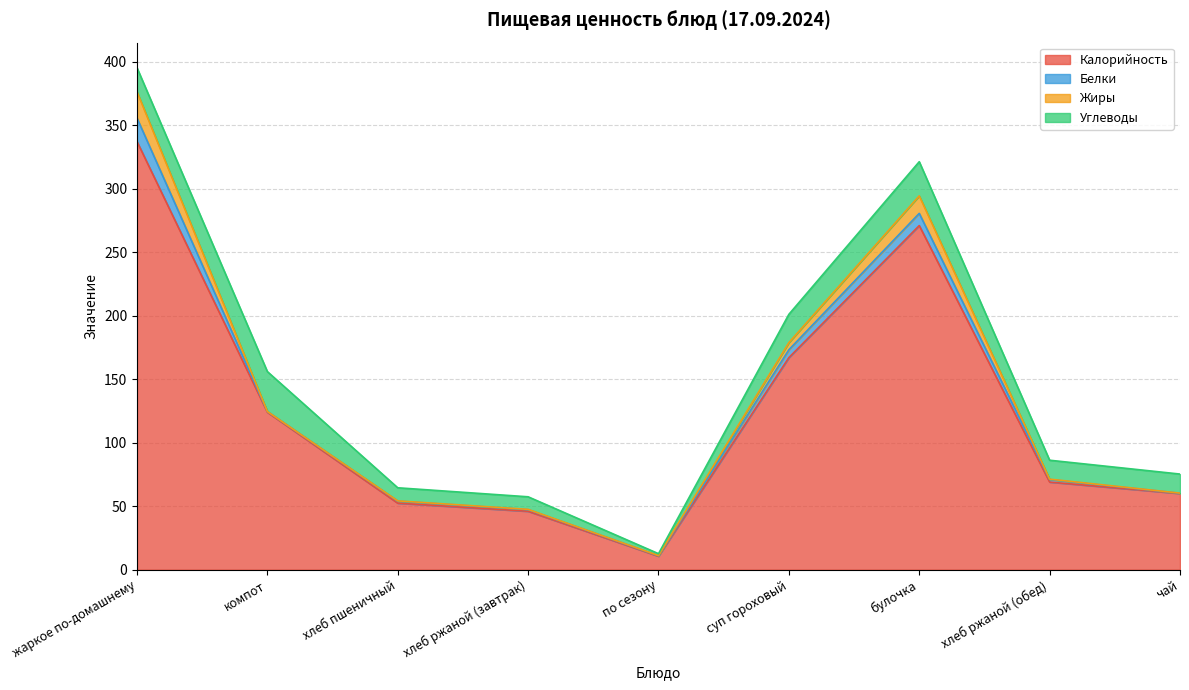

What is the total value across all series at по сезону?

12.6